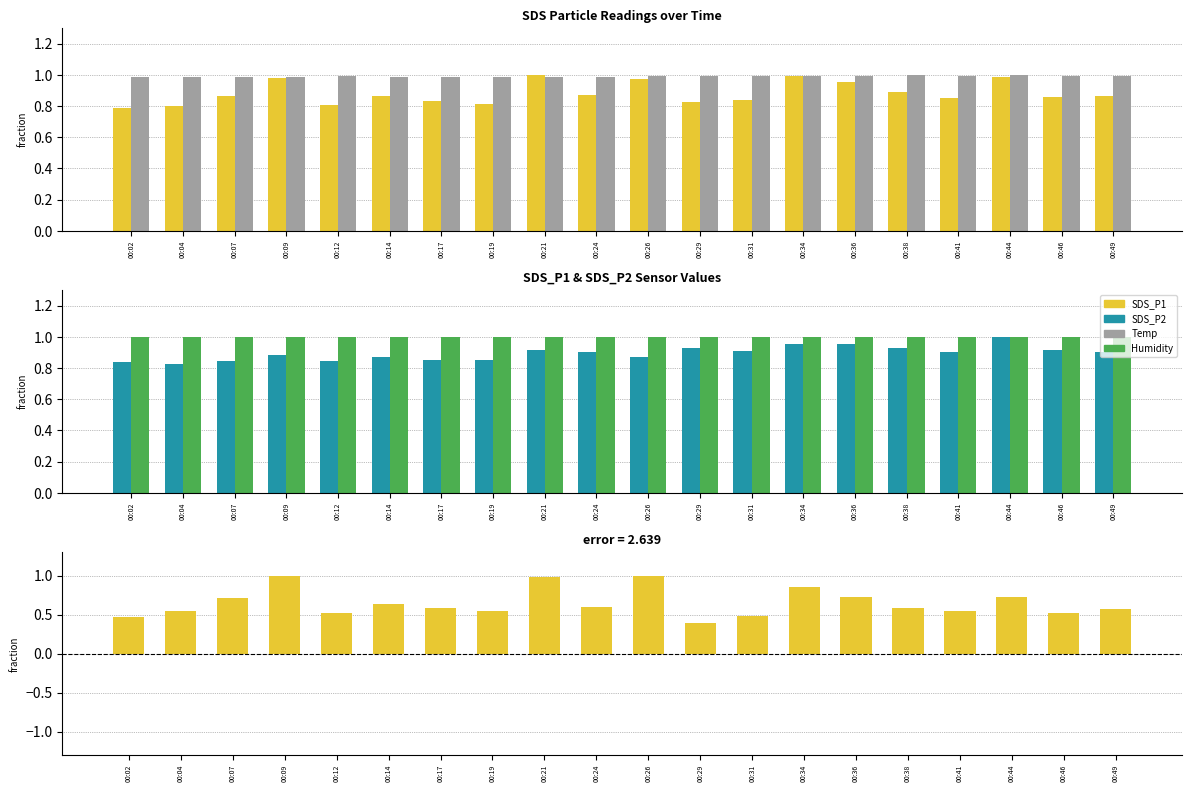

What is the approximate value of SDS_P1 - SDS_P2 at 00:49?

0.6